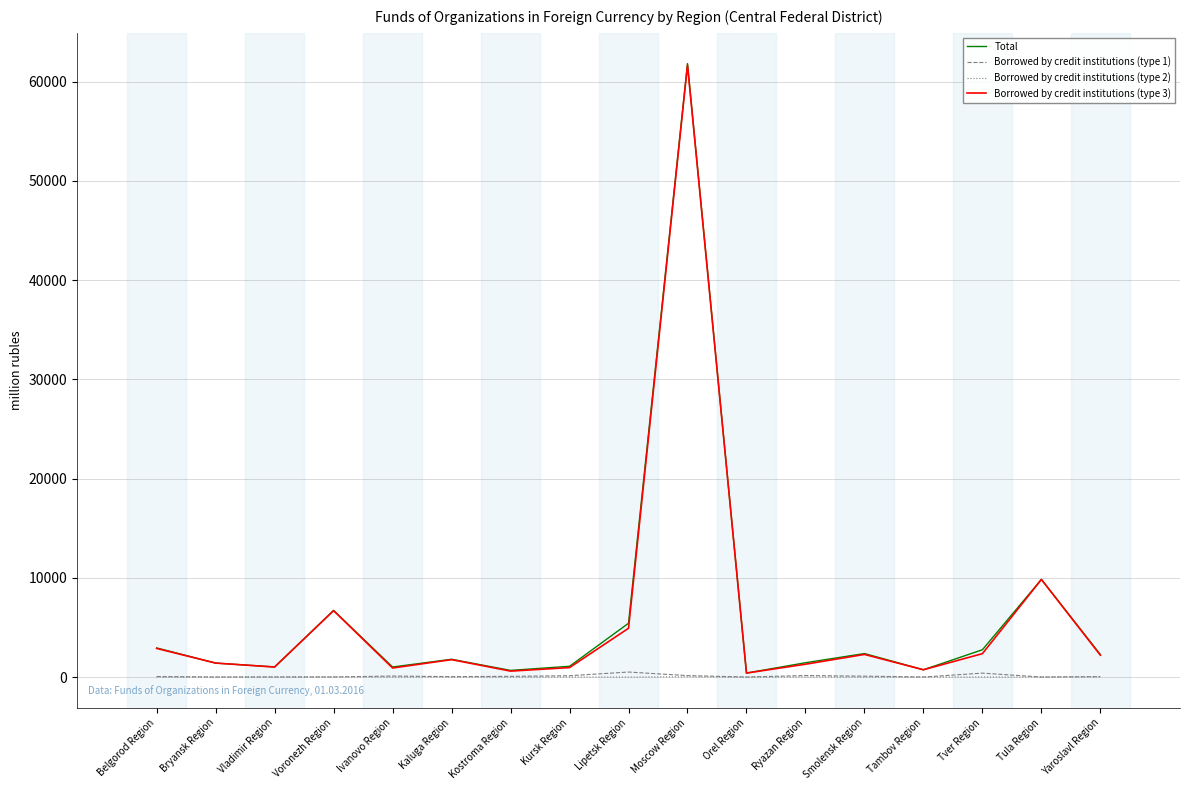

What is the difference between the Borrowed by credit institutions (type 1) values at Tula Region and Ryazan Region?

149